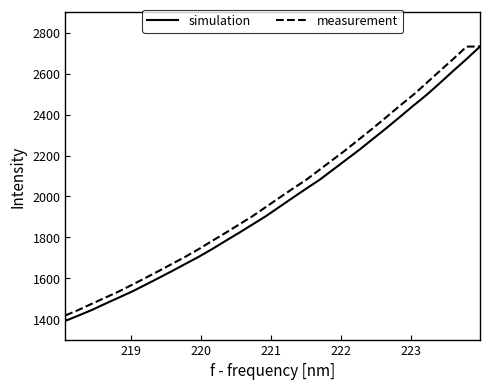

What is the smallest value displayed?

1391.7